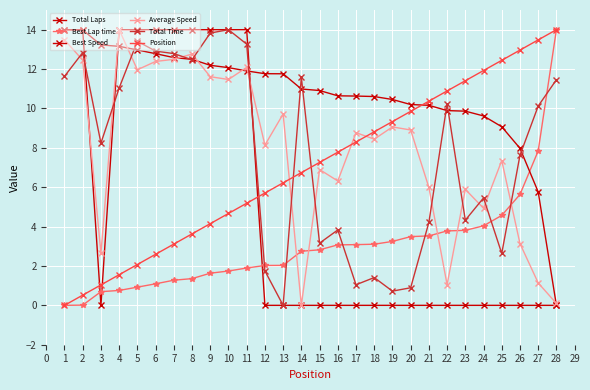

Is this an area chart (filled region under the line)?

No